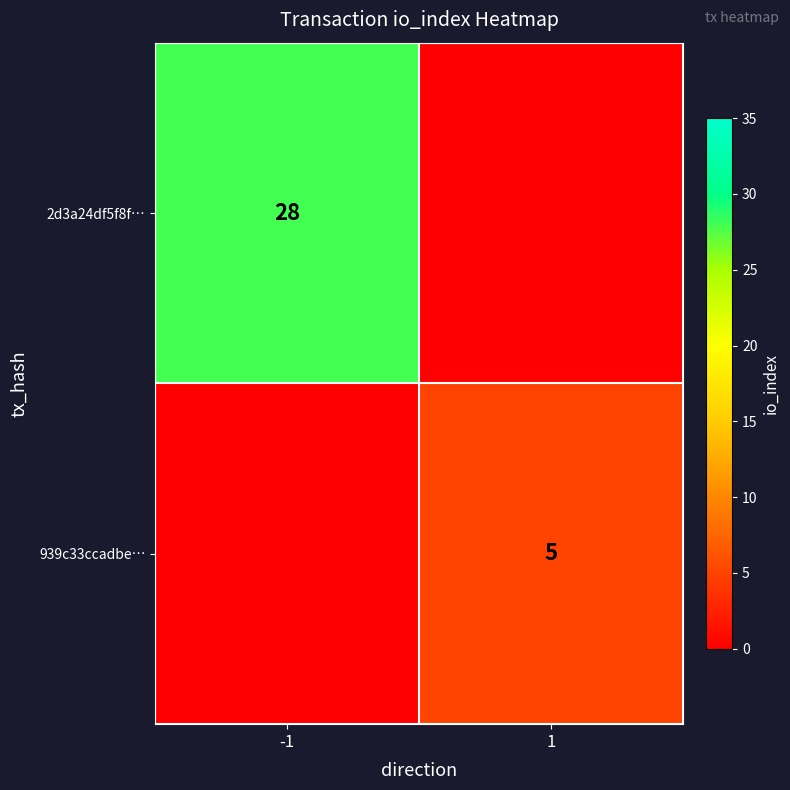

Is it true that 939c33ccadbe… equals 5 at 1?

True